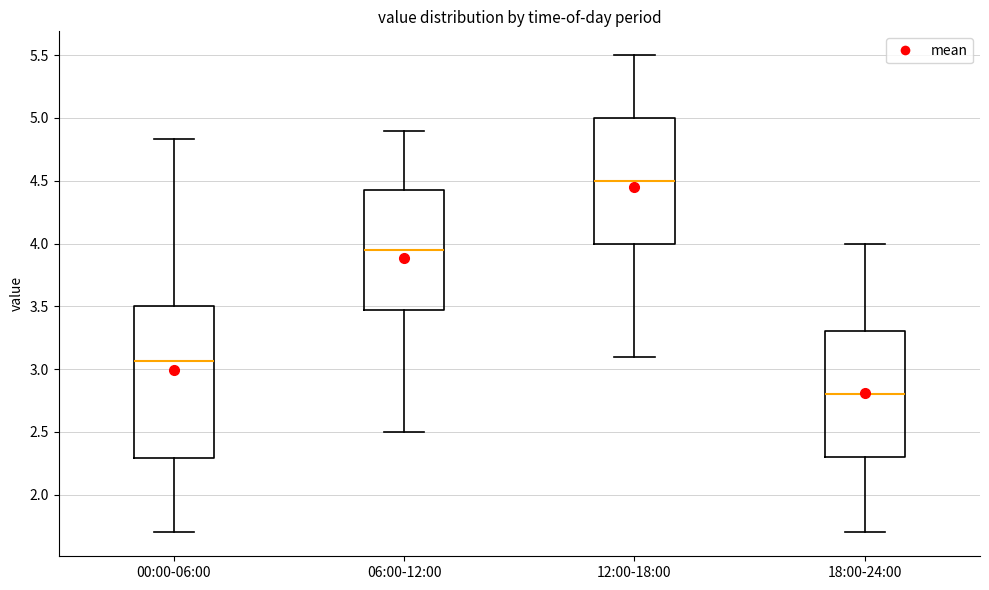

Reading left to right, read every box against the y-axis: the position of its median line, the range the box covers, and the ends of its whiskers. The values are not printed on the chart, so give them approximately, as read against the axis.

00:00-06:00: median 3.05, box 2.30 to 3.50, whiskers 1.70 to 4.85
06:00-12:00: median 3.95, box 3.50 to 4.45, whiskers 2.50 to 4.90
12:00-18:00: median 4.50, box 4.00 to 5.00, whiskers 3.10 to 5.50
18:00-24:00: median 2.80, box 2.30 to 3.30, whiskers 1.70 to 4.00